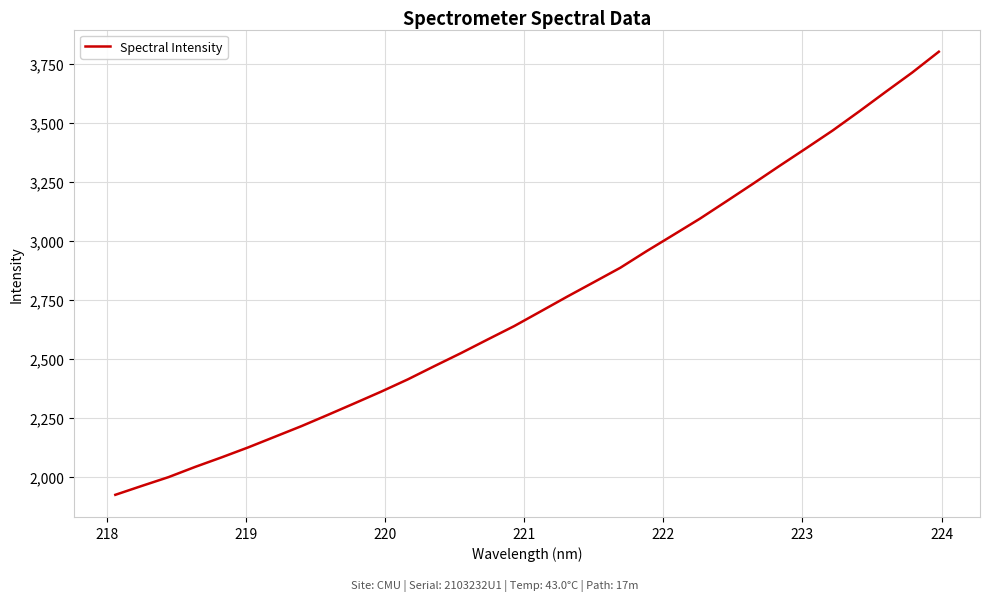

What is the difference between the maximum and minimum values?

1875.5